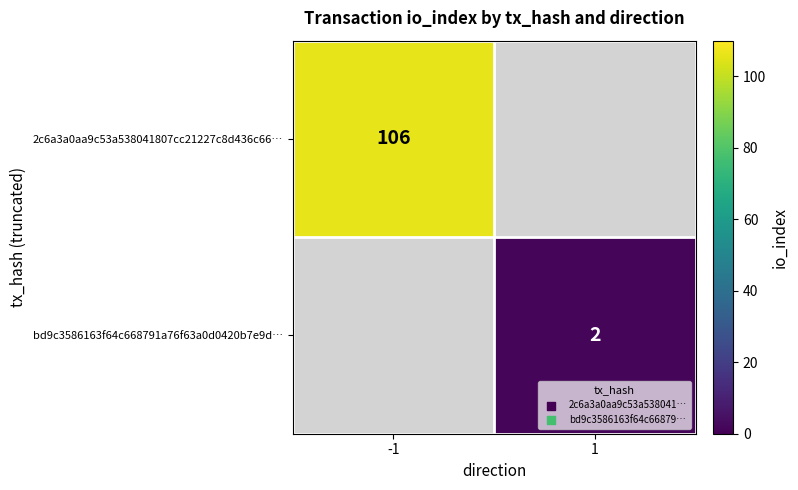

The 2c6a3a0aa9c53a538041807cc21227c8d436c66… series shows 61.5 at -1. True or false?

False